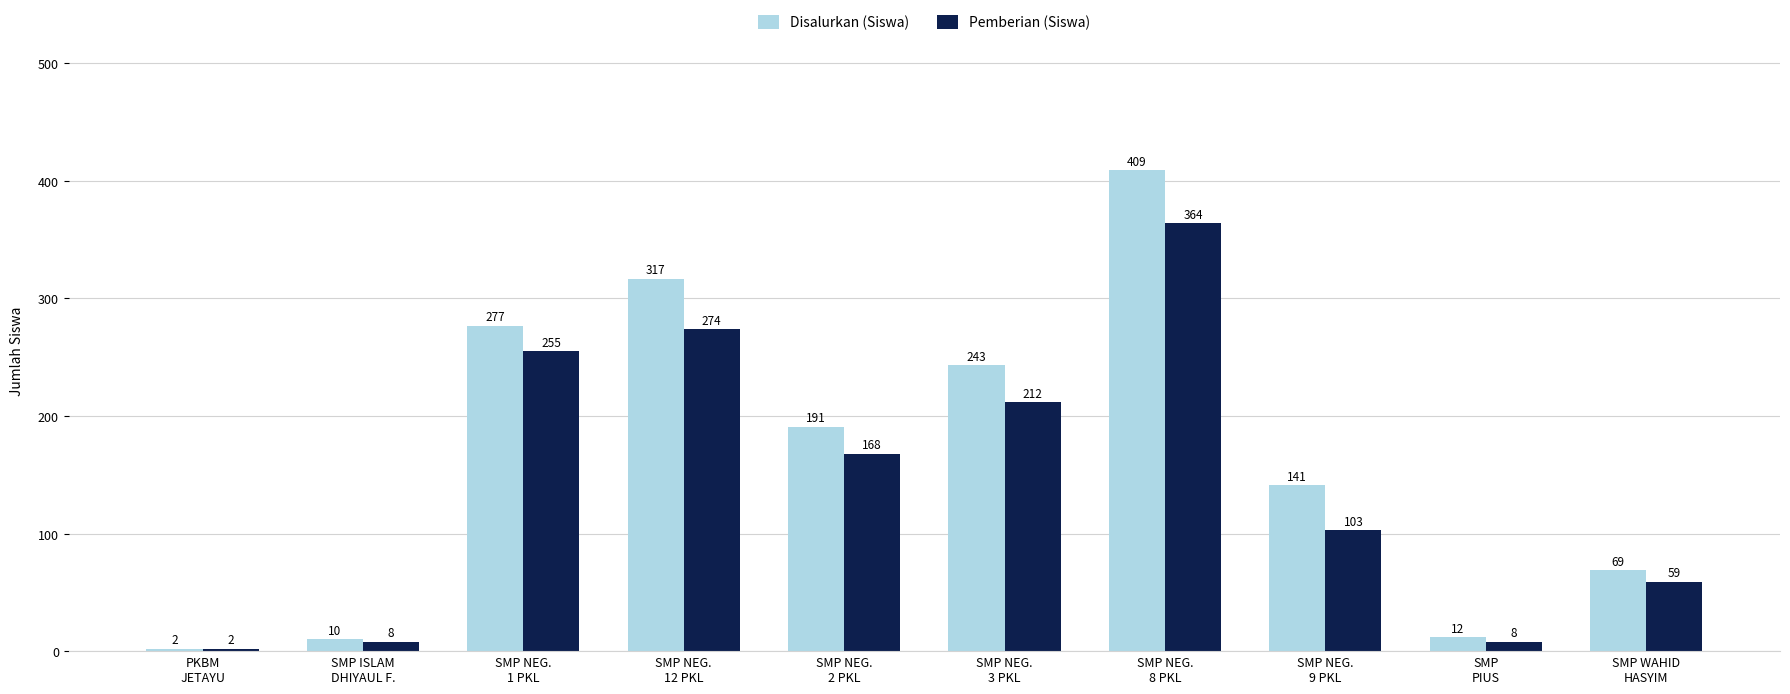

Where is Pemberian (Siswa) nearest to the value 183?

SMP NEG.
2 PKL